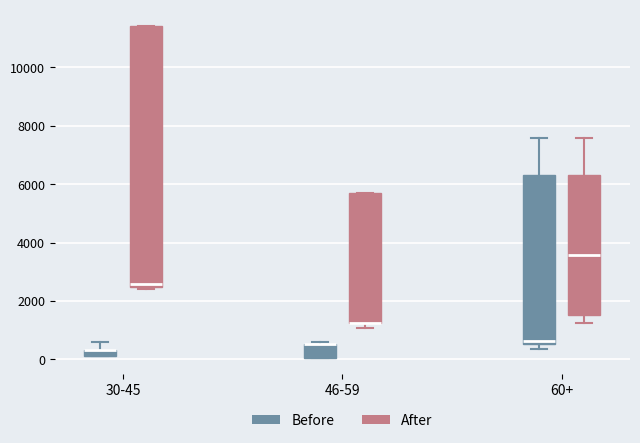

Which box is the tallest, from its lower edge to its upper edge?

30-45 (After)